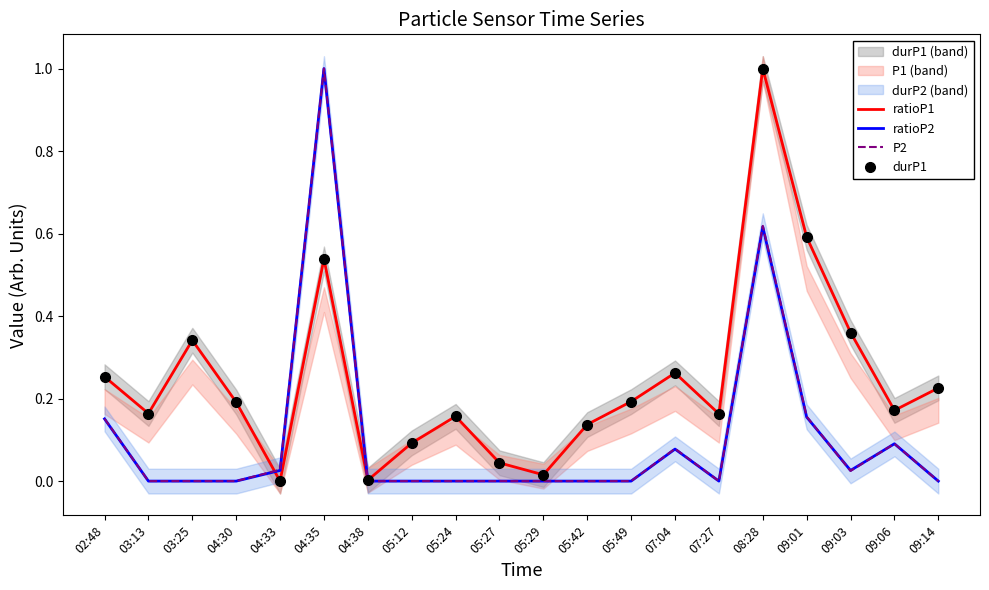

True or false: P2 has a value of 0.0 at 05:12.

True